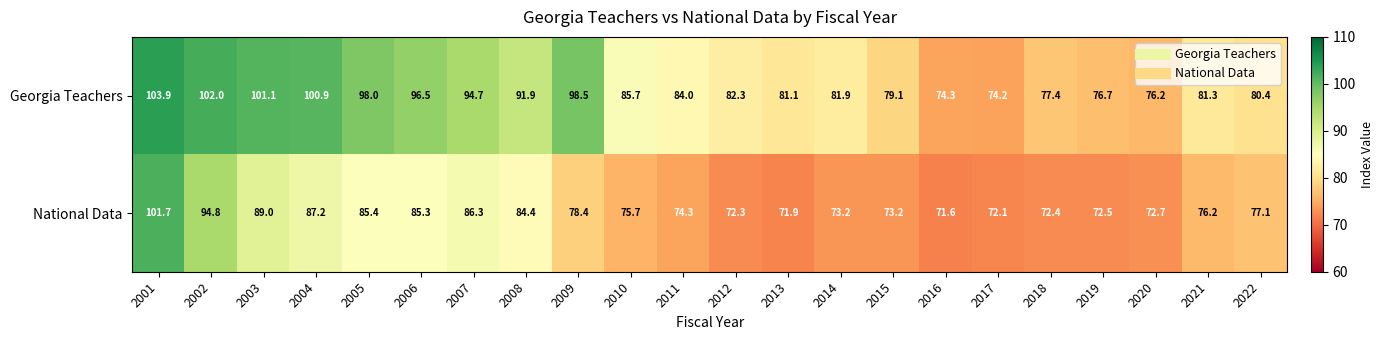

What is the difference between the maximum and minimum values in the Georgia Teachers series?

29.7